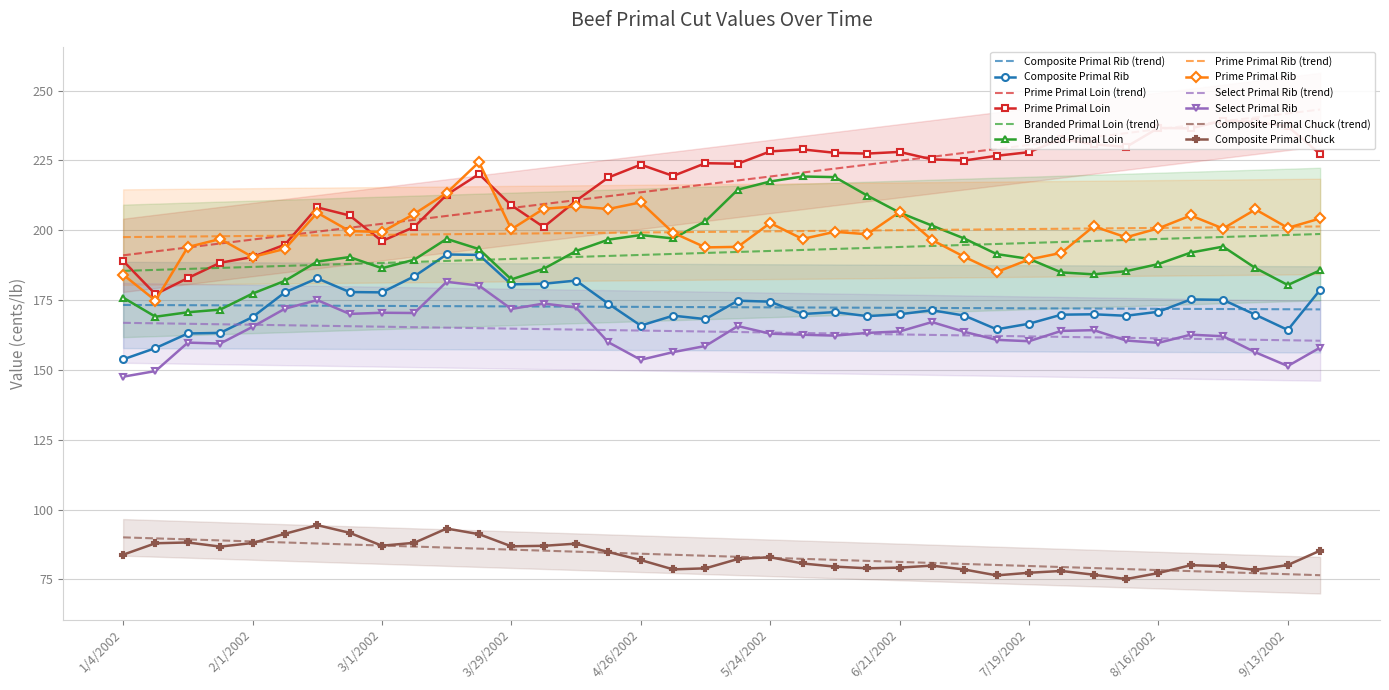

True or false: Prime Primal Rib and Composite Primal Rib intersect in this chart.

False